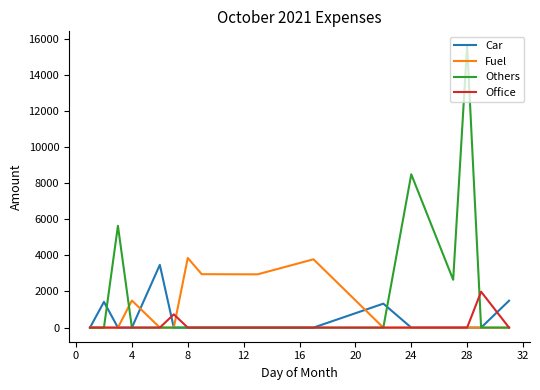

Which series has the largest range (max minus min)?

Others